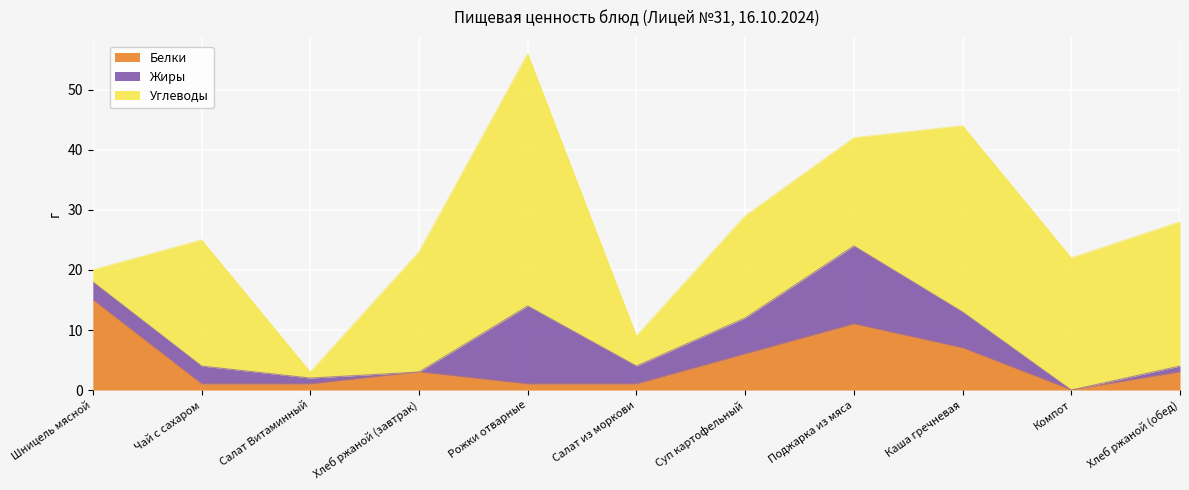

Does the chart display data point markers on the line(s)?

No